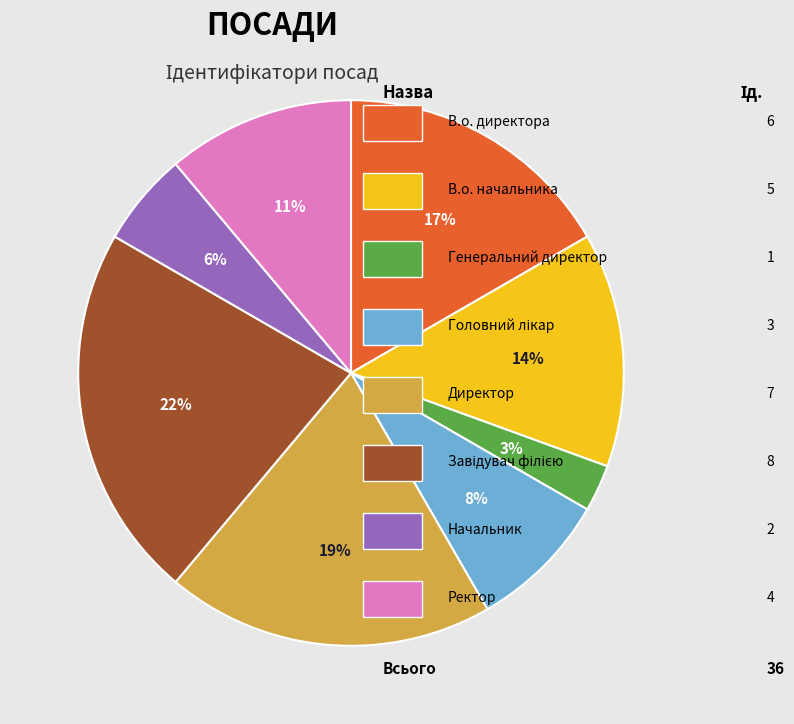

Does any single category account for the majority?

No